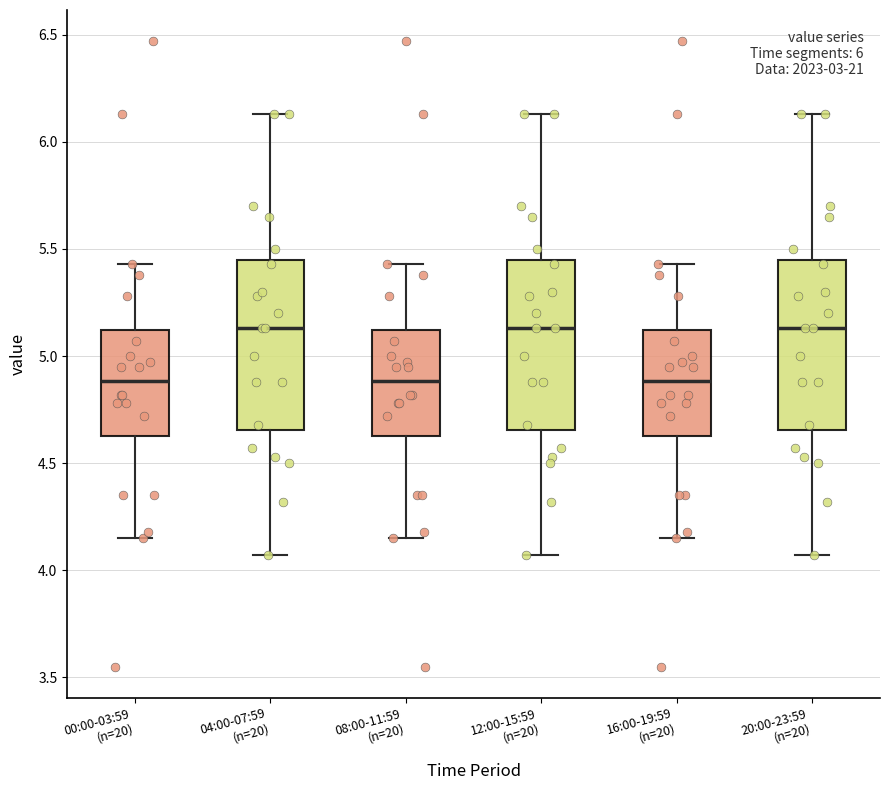

Reading left to right, transcribe this box plot: for each box, give where its median line is, the range the box spans, and where its two whiskers end, as read against the y-axis. The values are not printed on the chart, so give them approximately, as read against the axis.

00:00-03:59 (n=20): median 4.90, box 4.65 to 5.10, whiskers 4.15 to 5.45
04:00-07:59 (n=20): median 5.15, box 4.65 to 5.45, whiskers 4.05 to 6.15
08:00-11:59 (n=20): median 4.90, box 4.65 to 5.10, whiskers 4.15 to 5.45
12:00-15:59 (n=20): median 5.15, box 4.65 to 5.45, whiskers 4.05 to 6.15
16:00-19:59 (n=20): median 4.90, box 4.65 to 5.10, whiskers 4.15 to 5.45
20:00-23:59 (n=20): median 5.15, box 4.65 to 5.45, whiskers 4.05 to 6.15